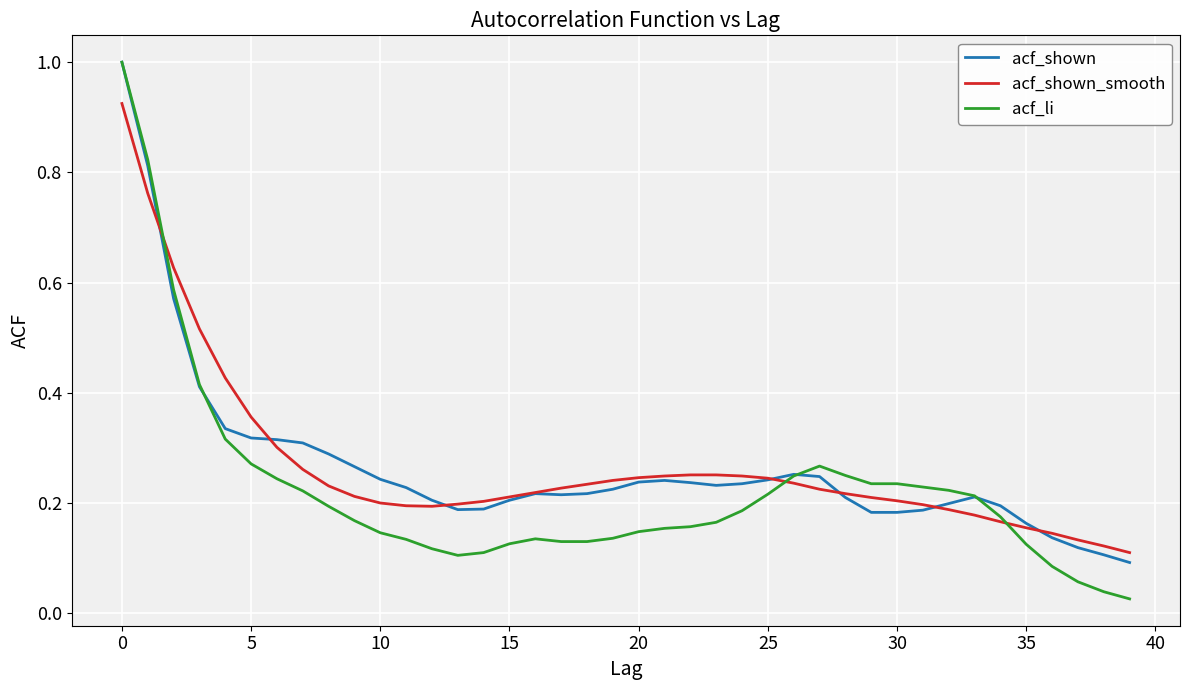

What is the highest value of the acf_shown series?

1.0